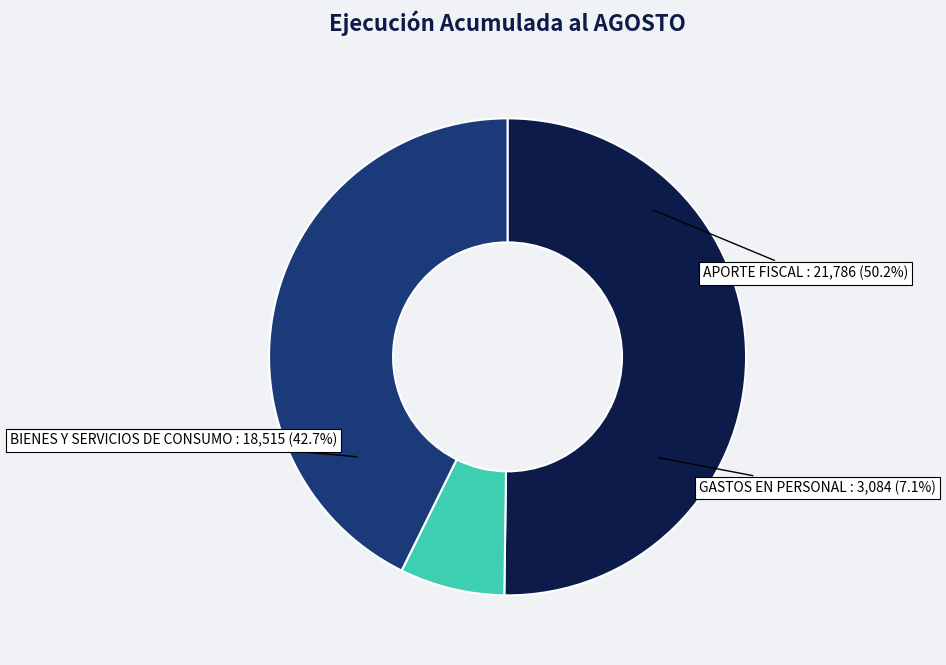

The BIENES Y SERVICIOS DE CONSUMO slice represents 34% of the pie. True or false?

False